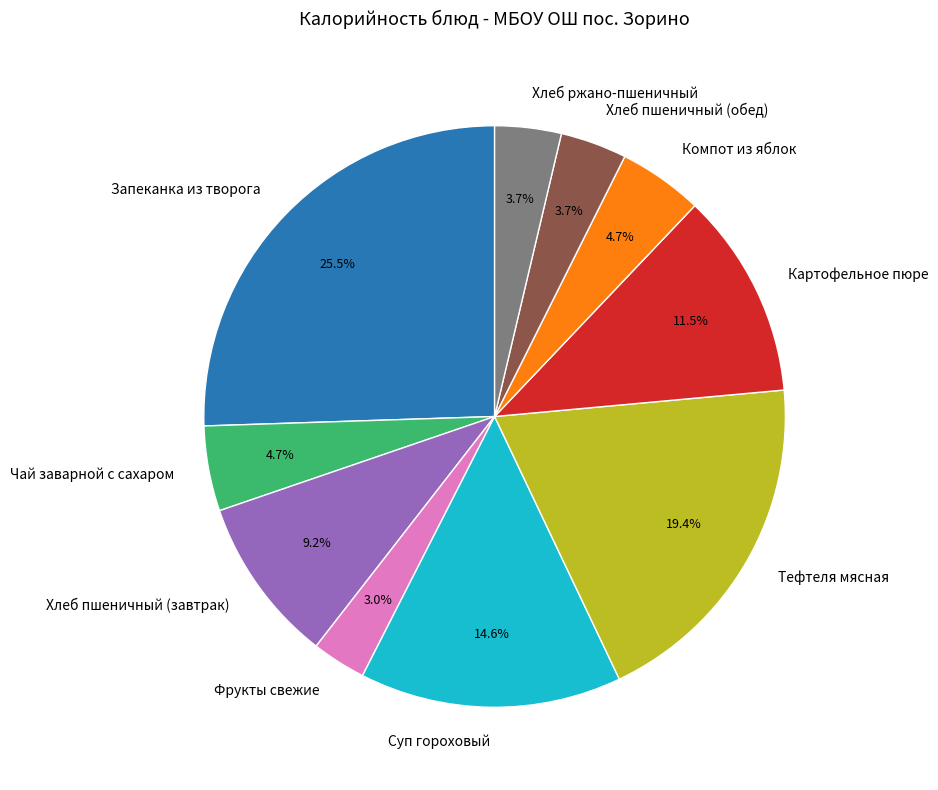

To the nearest percent, what is the difference between the Тефтеля мясная and Чай заварной с сахаром slice percentages?

15%